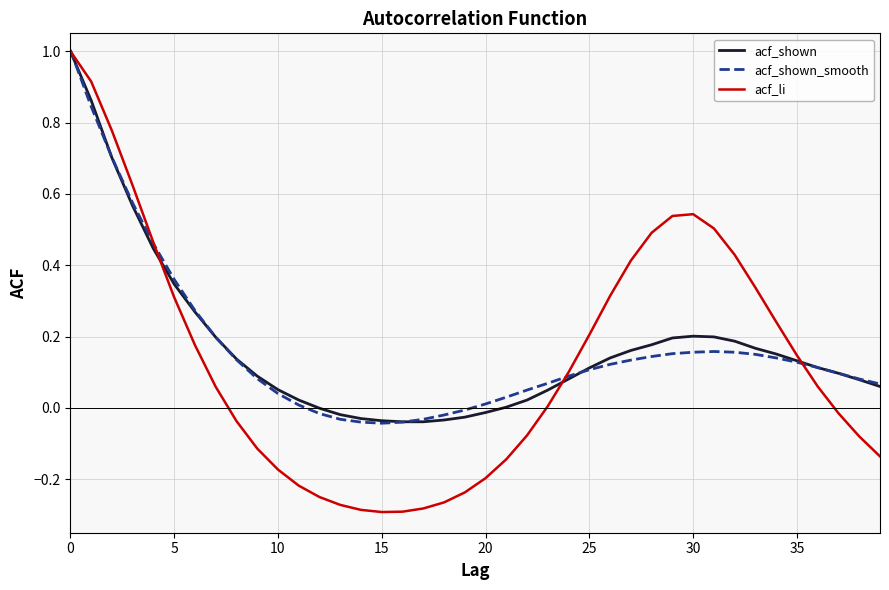

Which series has the largest range (max minus min)?

acf_li